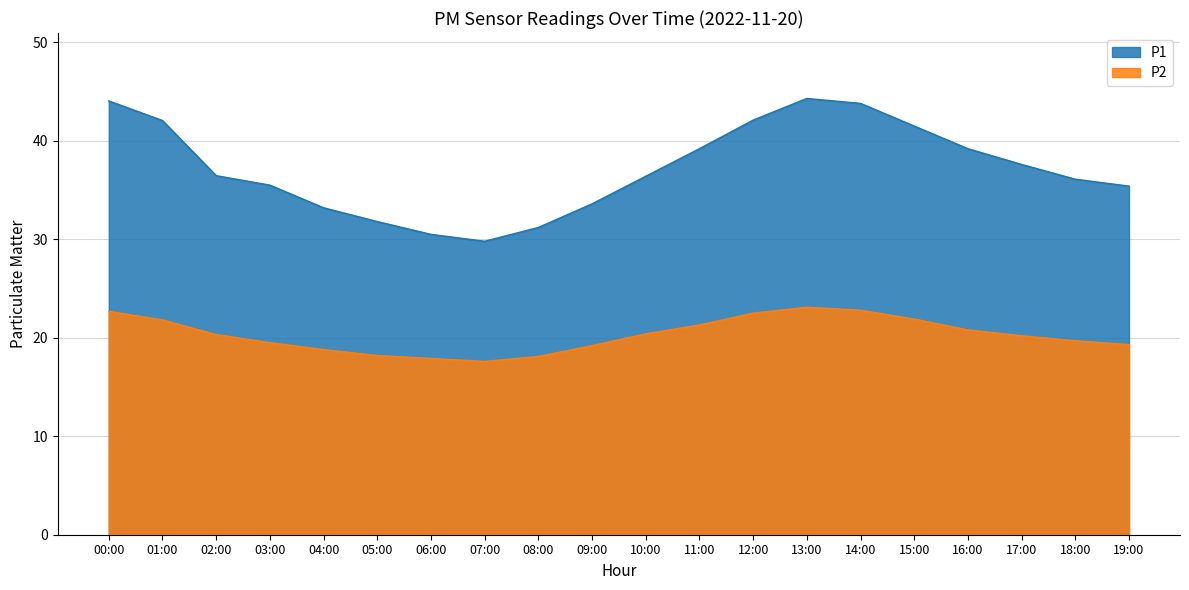

True or false: P1 has a value of 54.9 at 16:00.

False